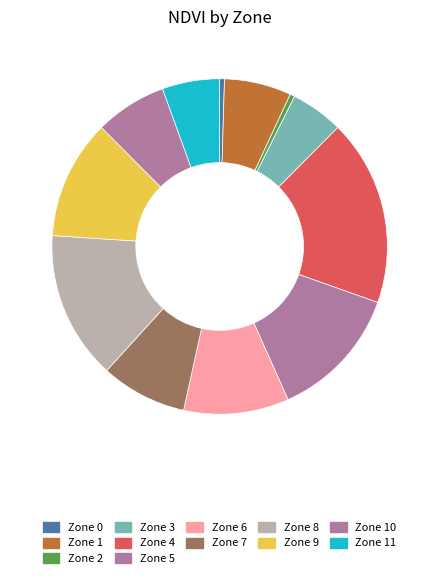

What is the smallest slice in the pie chart?

Zone 0